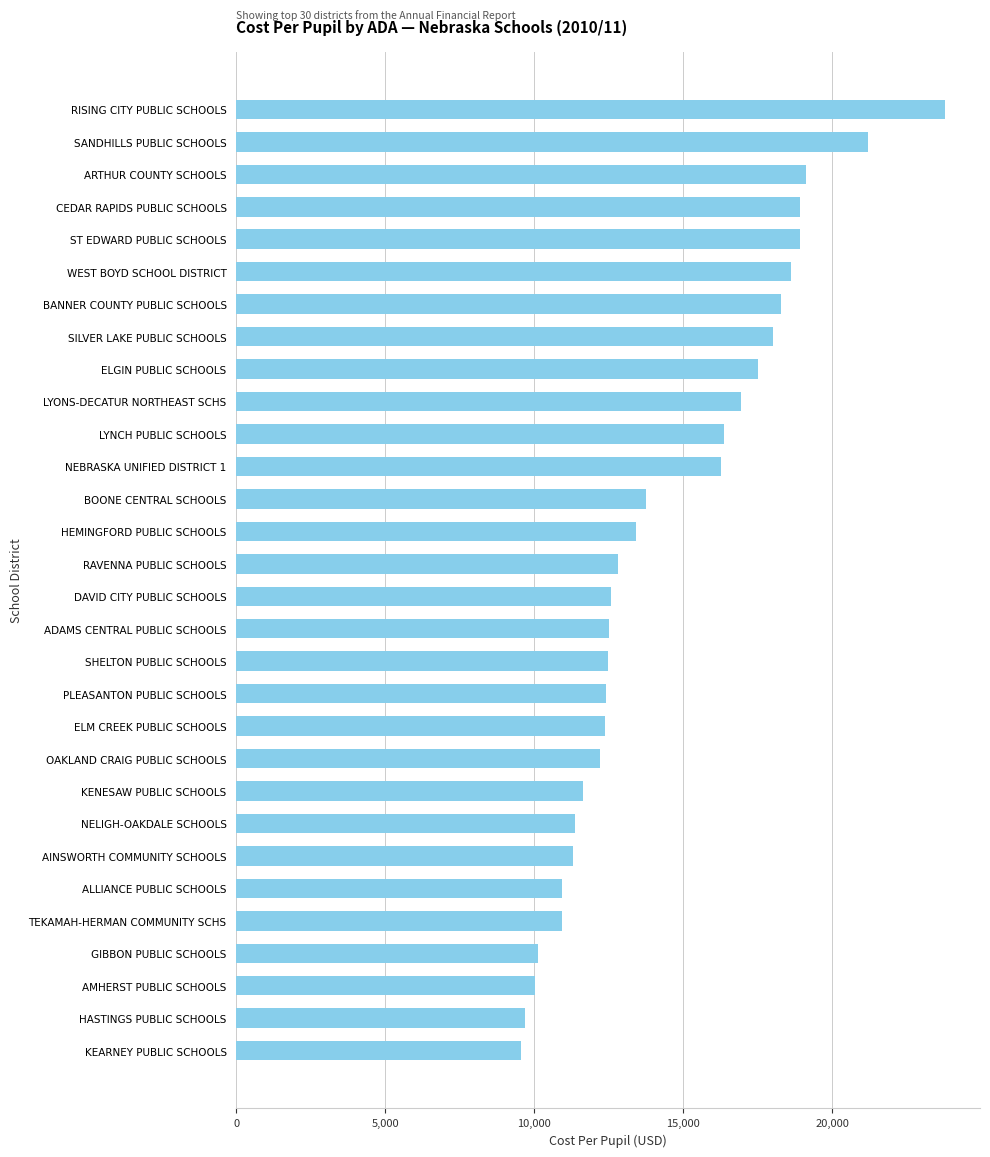

What is the average value?

14464.0